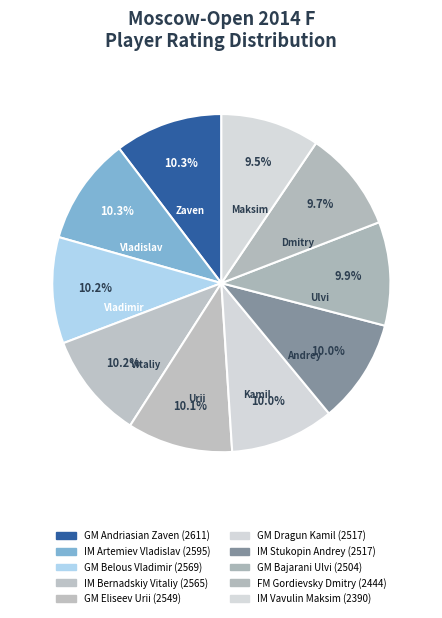

Which category has the biggest portion of the pie?

GM Andriasian Zaven